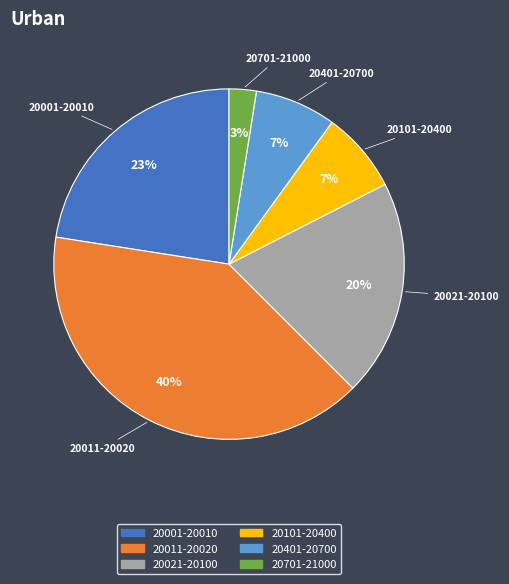

Does any single category account for the majority?

No